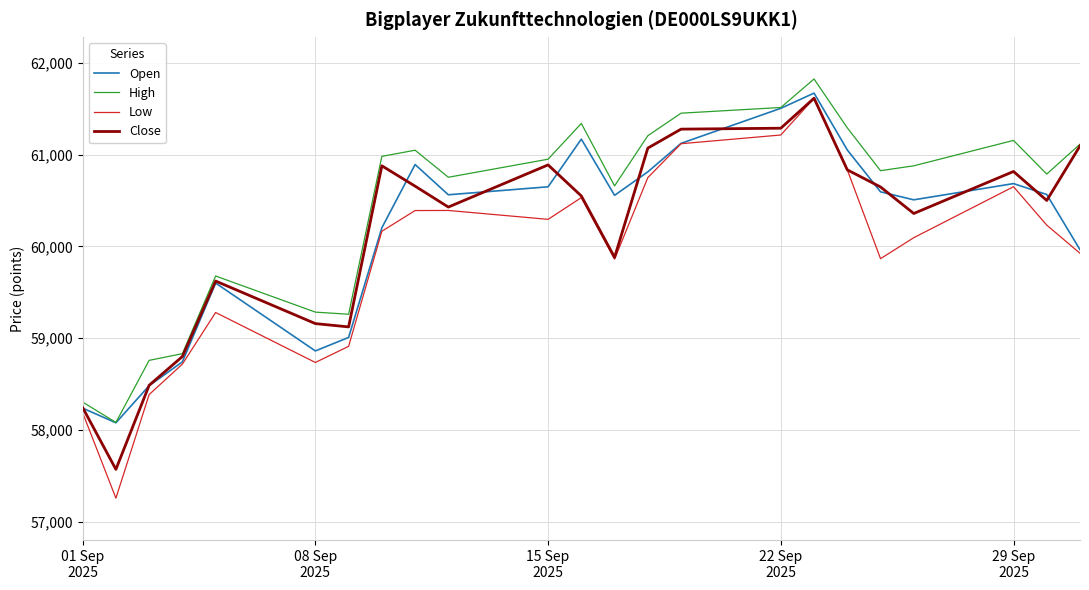

True or false: High and Low intersect in this chart.

False